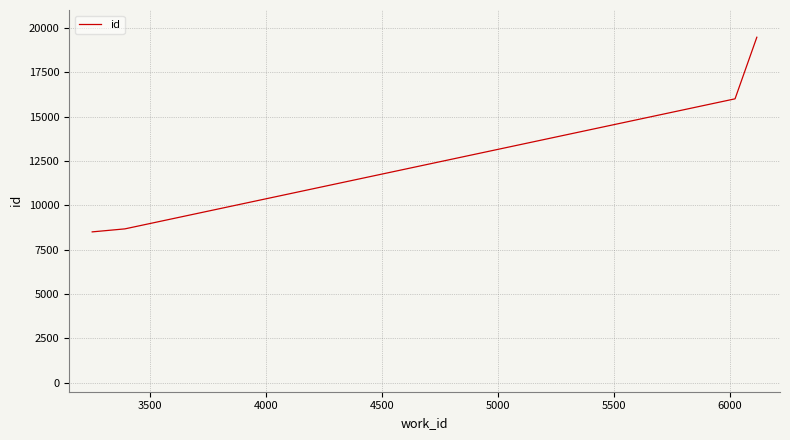

What is the maximum value shown in the chart?

19465